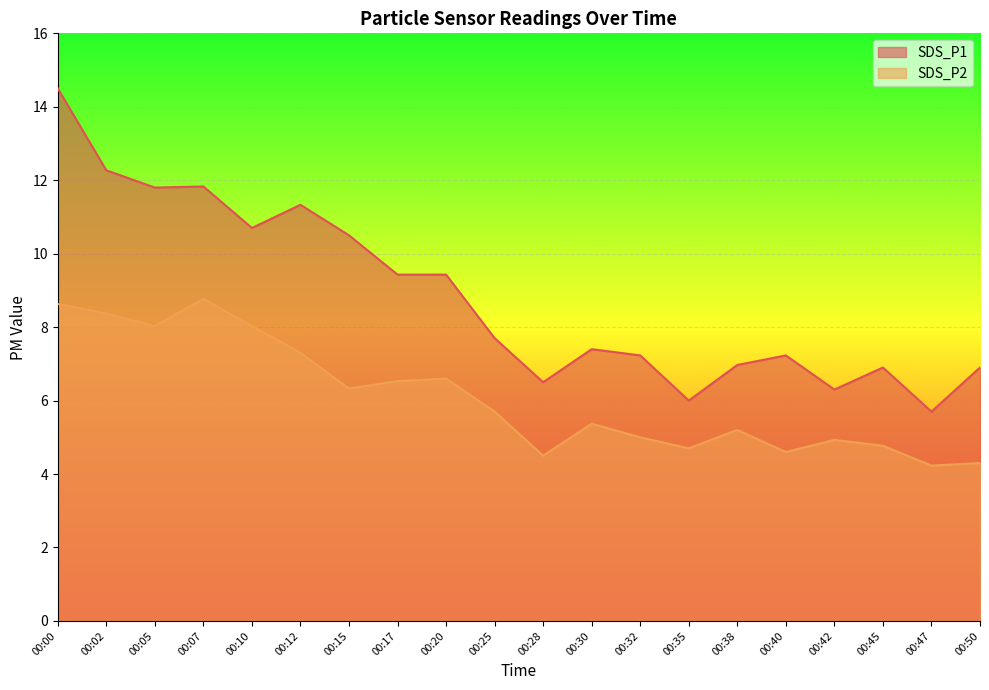

Which category has the lowest value in the SDS_P1 series?

00:47